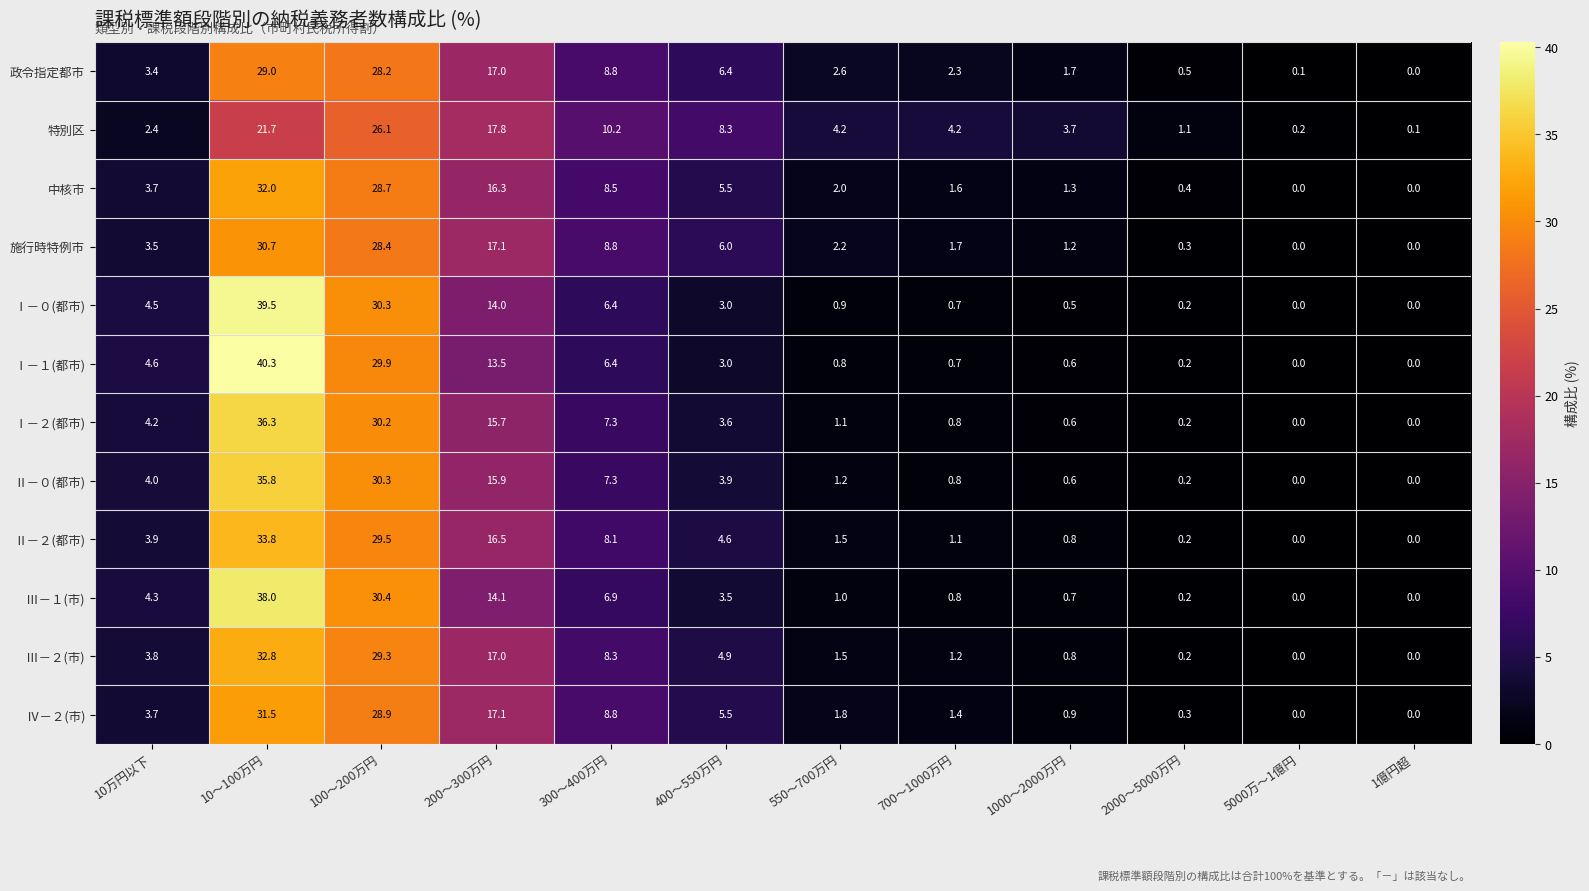

What is the maximum value shown in the chart?

40.3